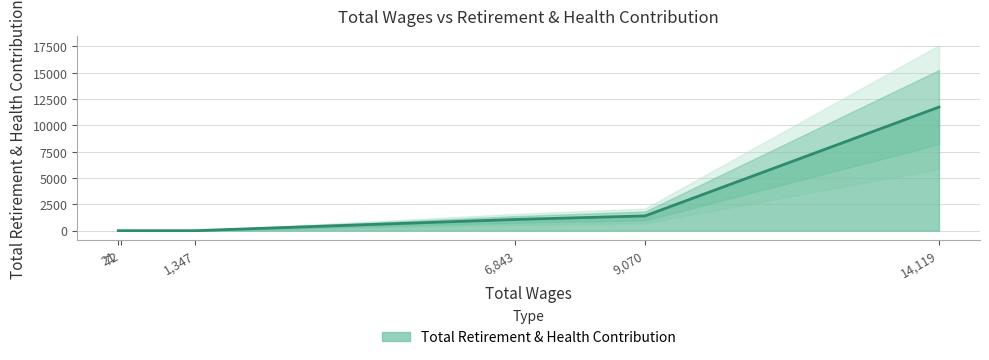

Which has a higher value, 1347.0 or 21.0?

21.0